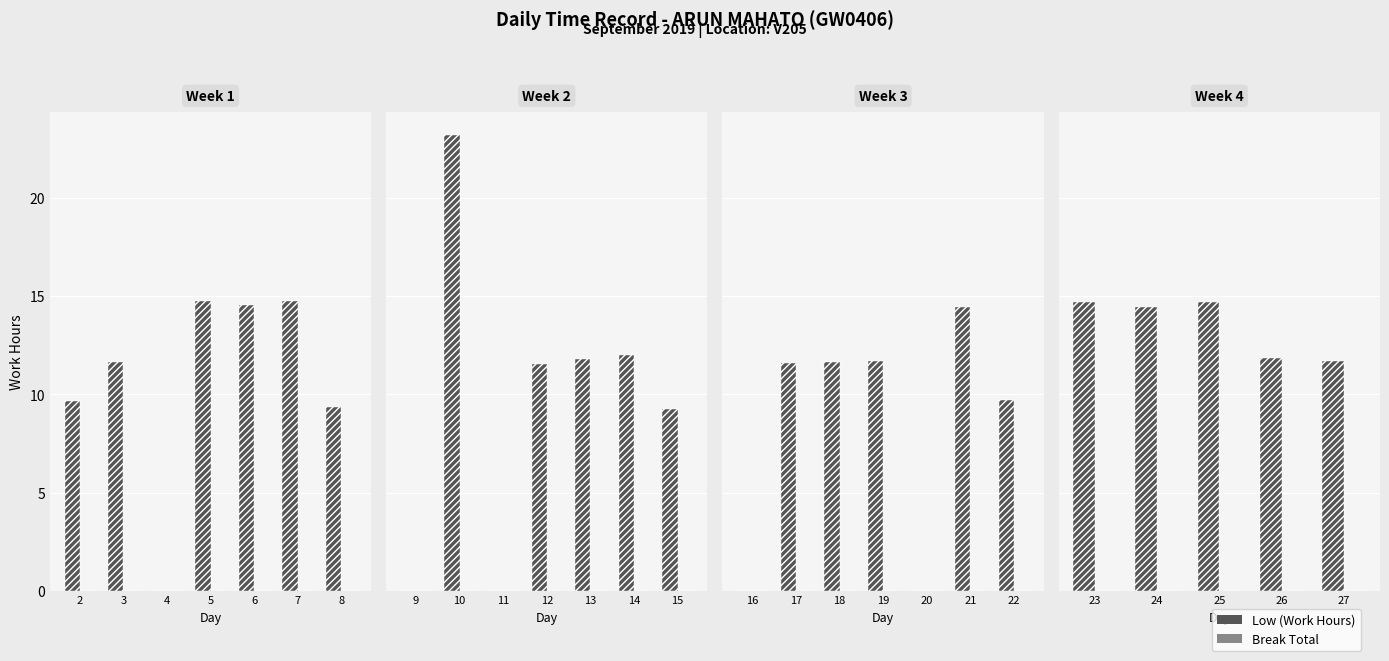

What are all the series names shown in the legend?

Low (Work Hours), Break Total